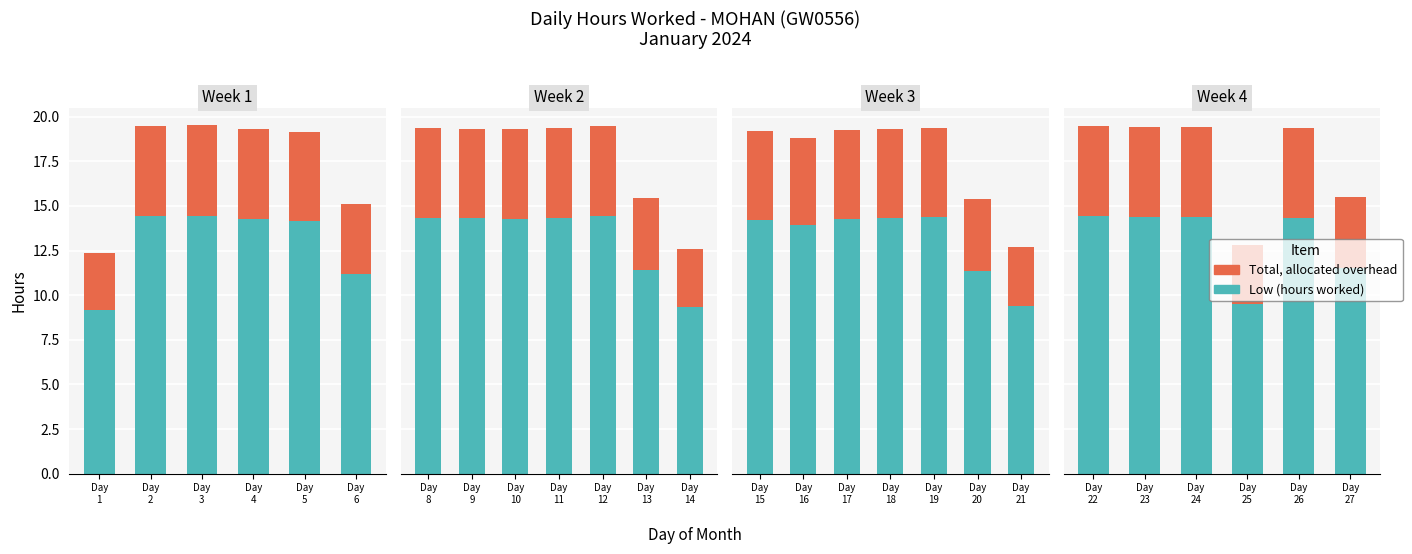

Between Day 23 and Day 27, which series saw the biggest shift?

Low (hours worked)